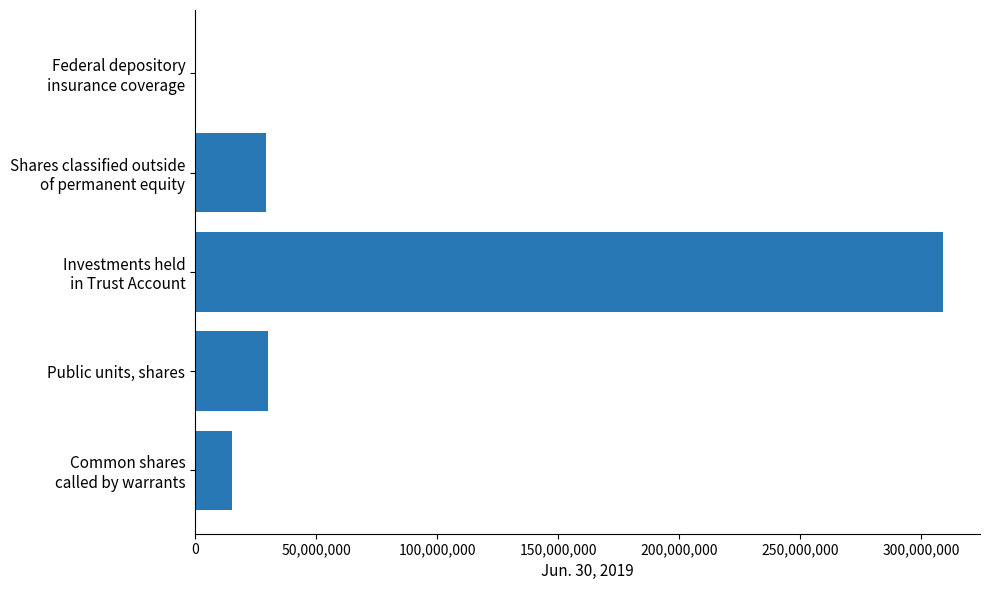

What is the sum of all values?

383679282